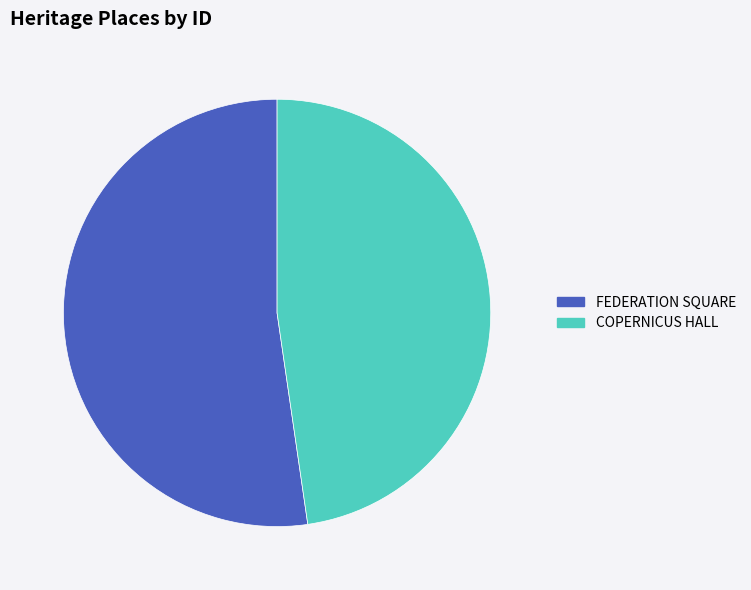

How many segments does this pie chart have?

2